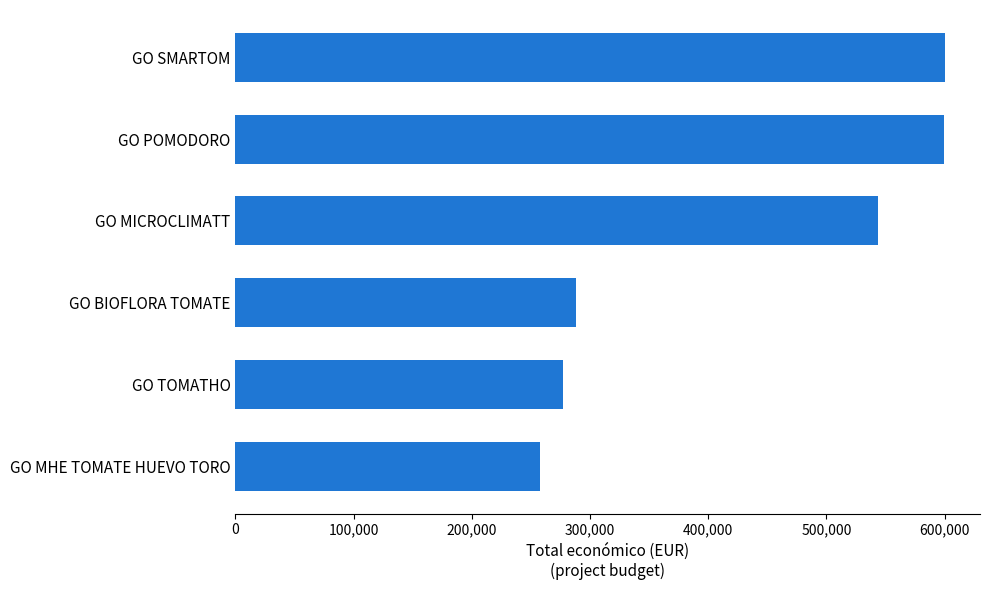

Which category has the lowest value across all series?

GO MHE TOMATE HUEVO TORO